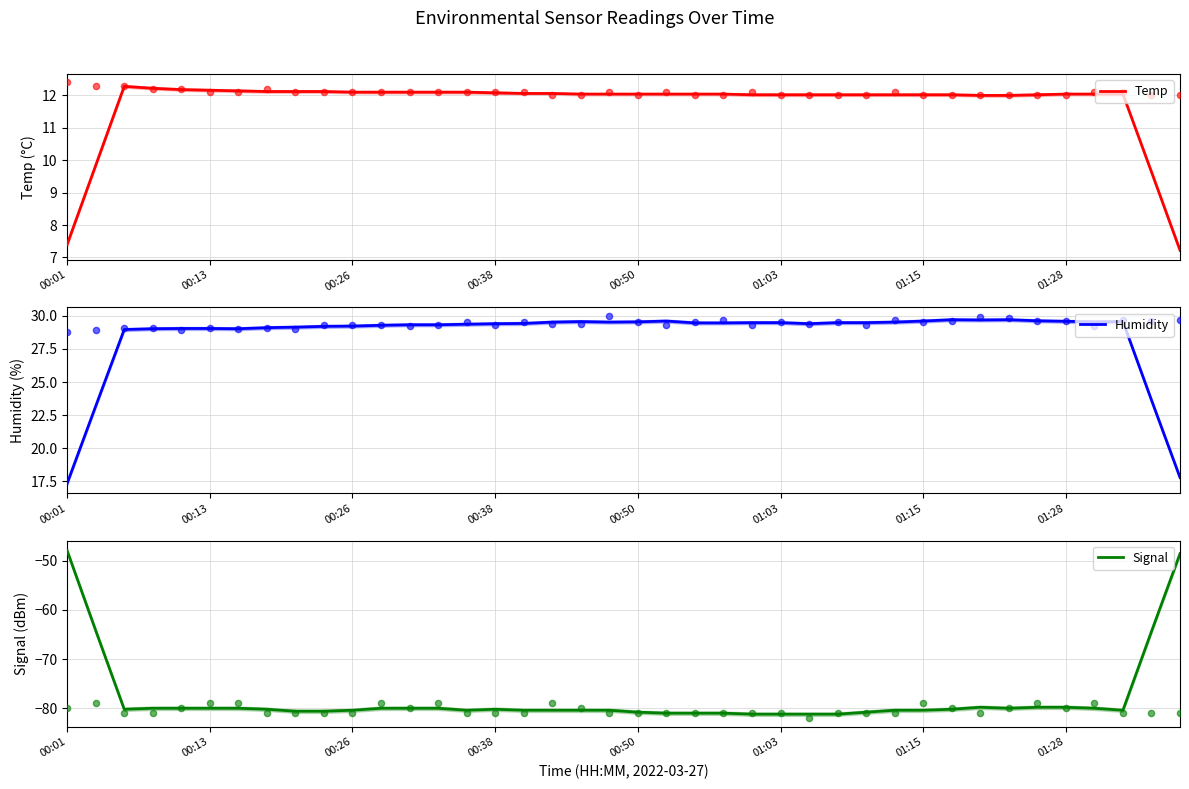

Which series has the largest total across all categories?

Humidity